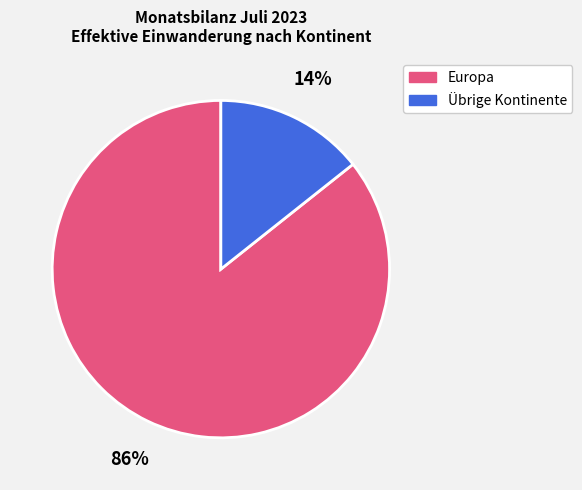

To the nearest percent, what is the average slice percentage?

50%